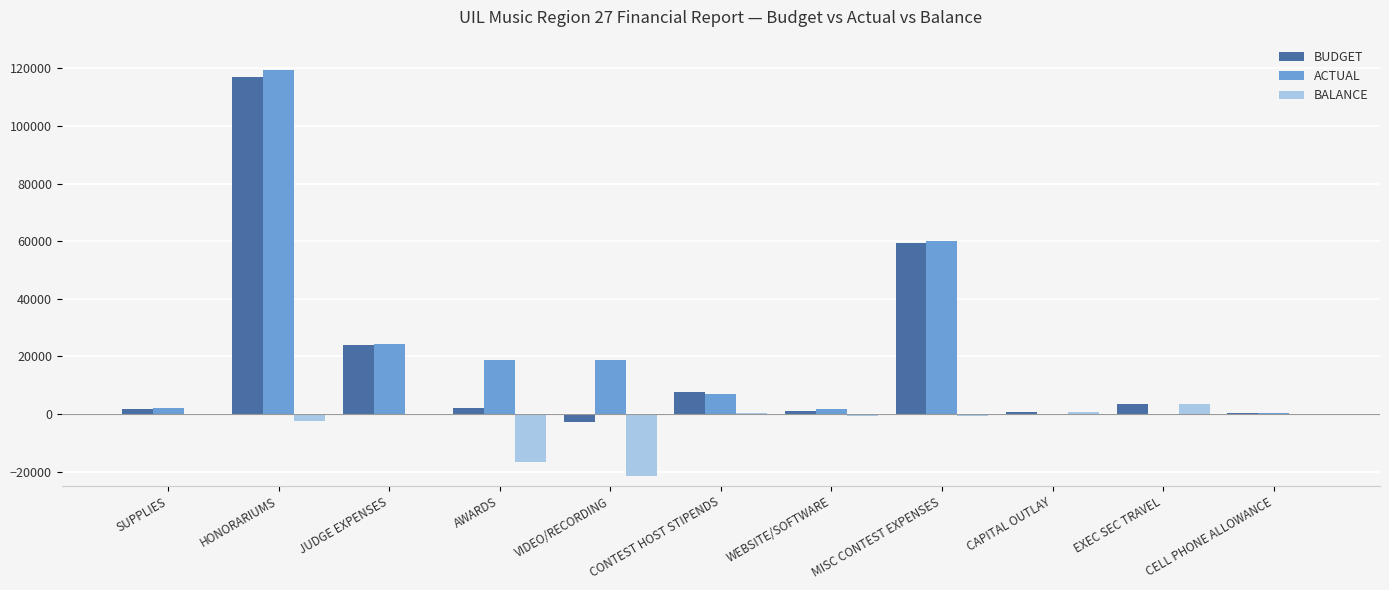

The value of ACTUAL at MISC CONTEST EXPENSES is 17564.1. True or false?

False